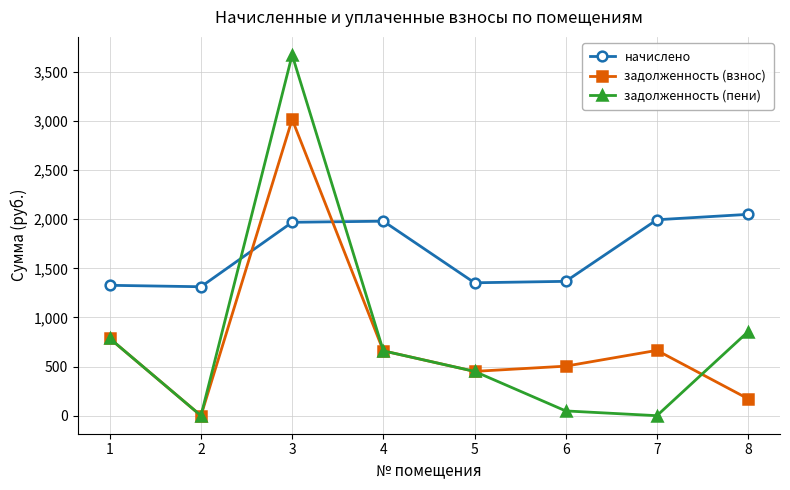

True or false: начислено has a value of 1367.4 at 6.

True